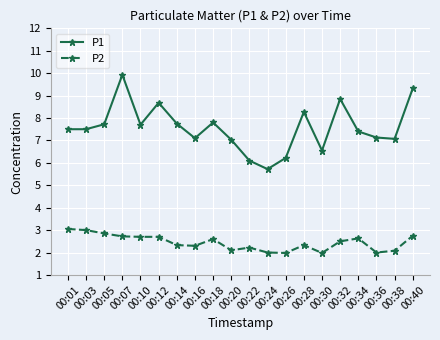

At which category is the sum across all series the highest?

00:07